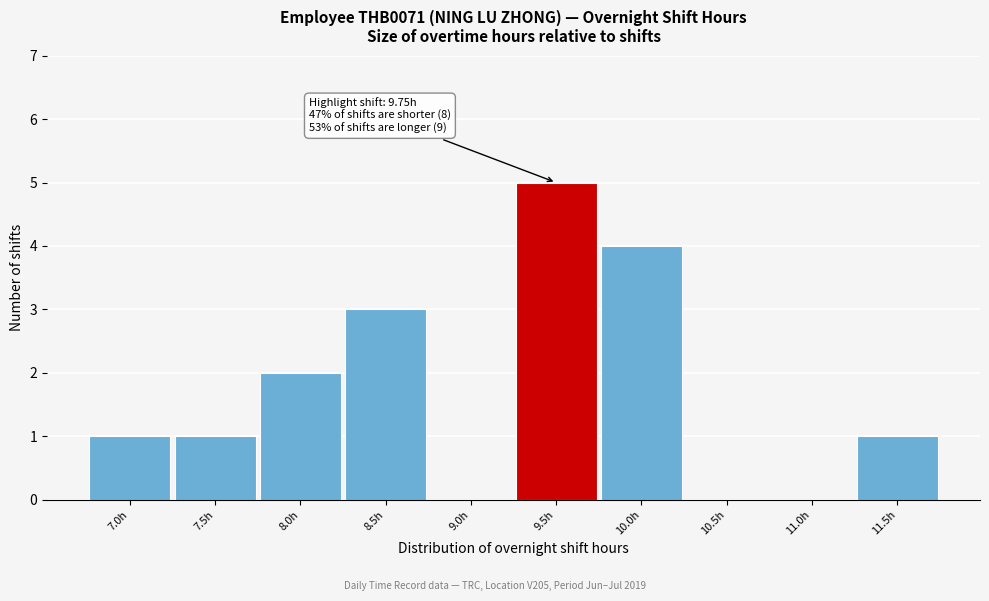

Reading left to right, list all the values displayed in this chart.

7.0h=1	7.5h=1	8.0h=2	8.5h=3	9.0h=0	9.5h=5	10.0h=4	10.5h=0	11.0h=0	11.5h=1